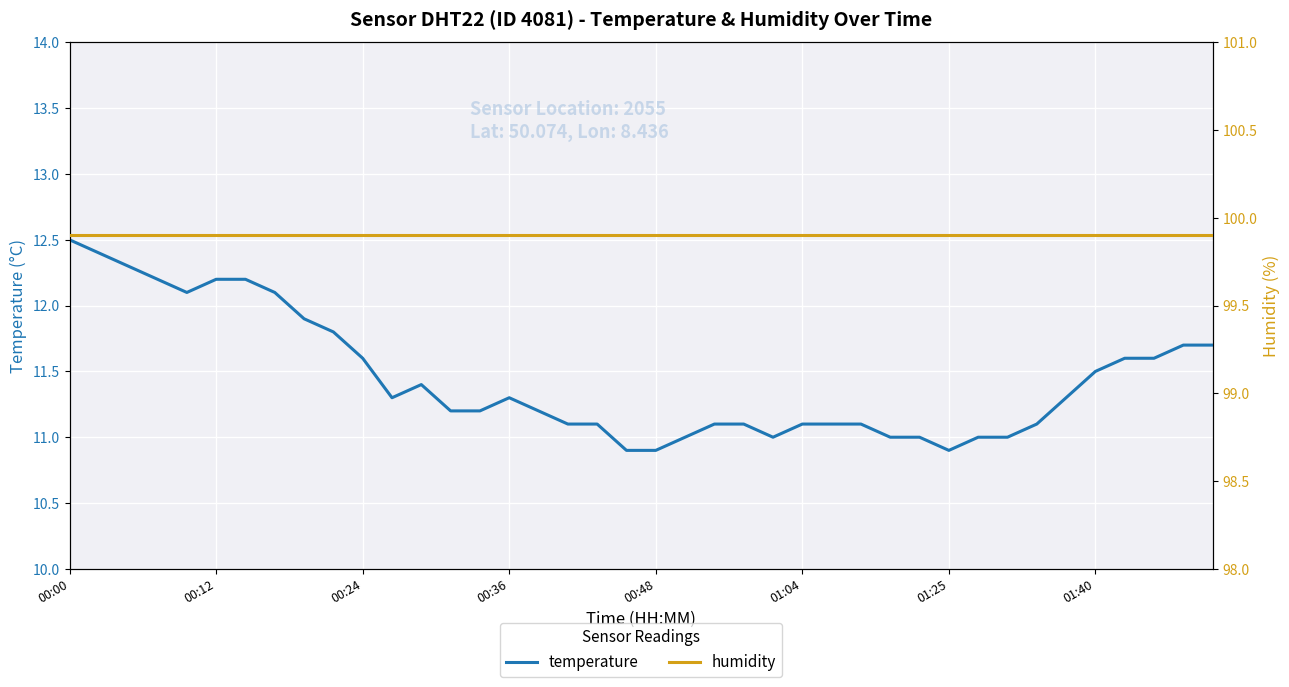

What is the value of the humidity point at the 11th from the left?

99.9